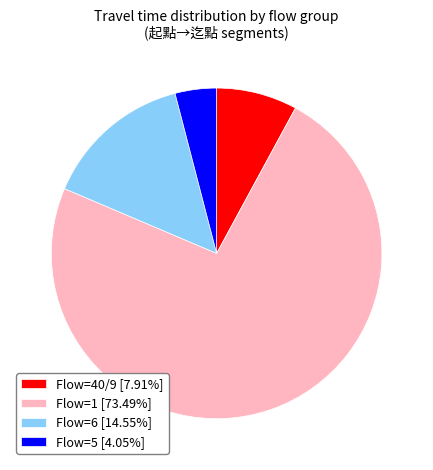

Is there any slice that represents more than half of the pie?

Yes